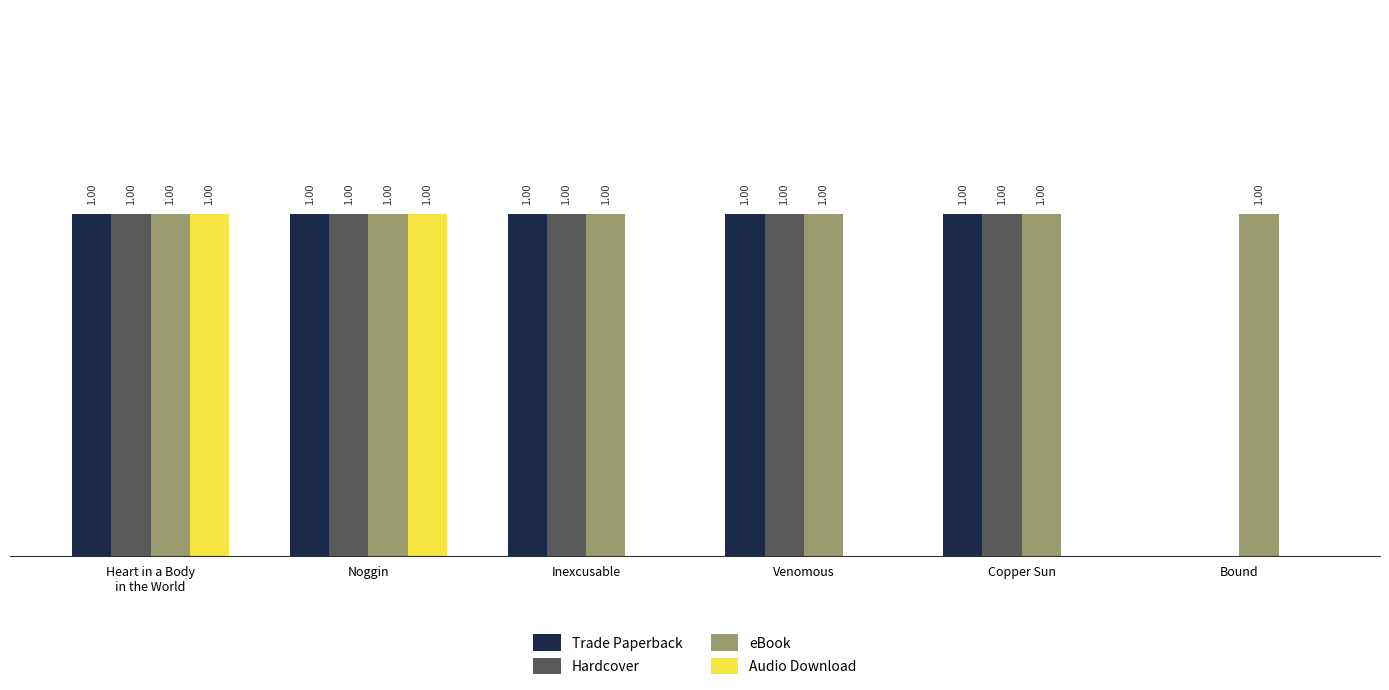

At which label is Hardcover closest to 0?

Bound